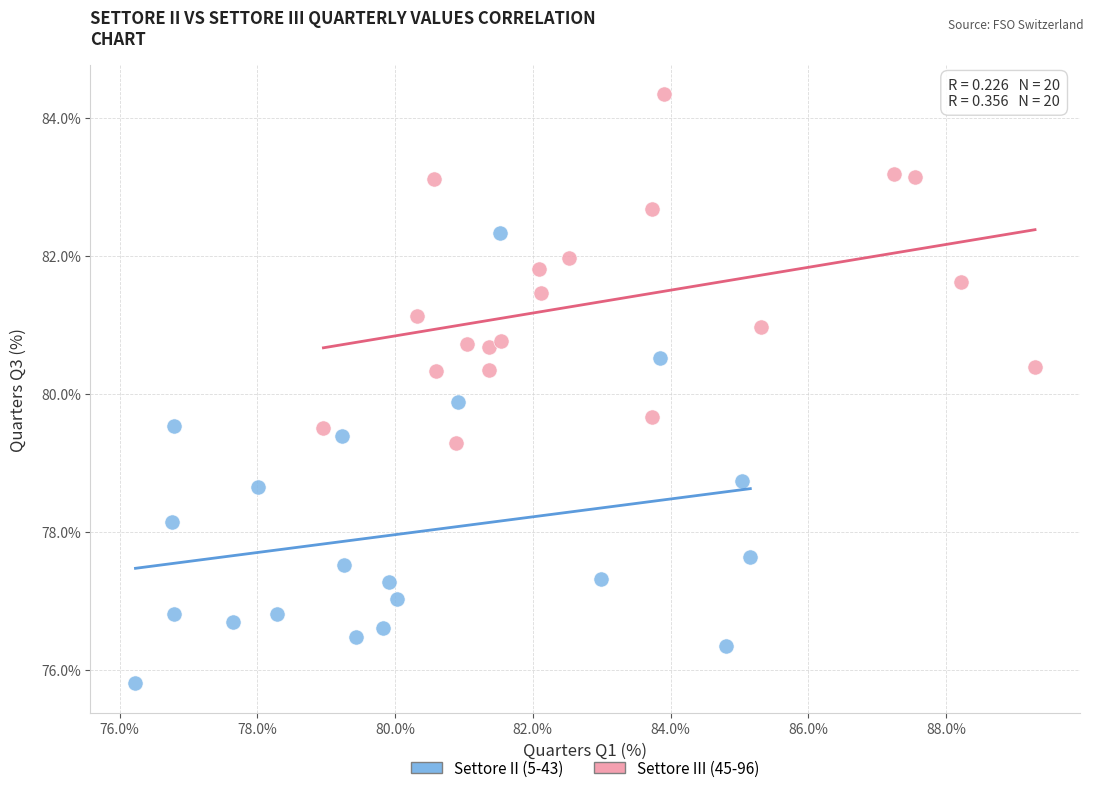

Which series has the largest Y range (max minus min)?

Settore II (5-43)